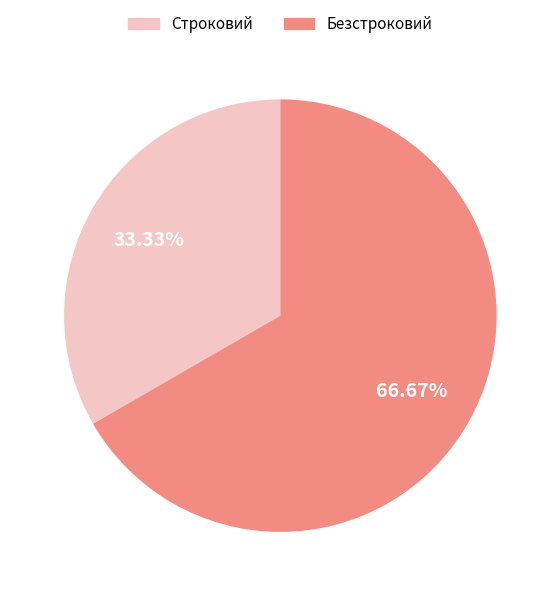

What is the ratio of the value at Безстроковий to the value at Строковий?

2.0